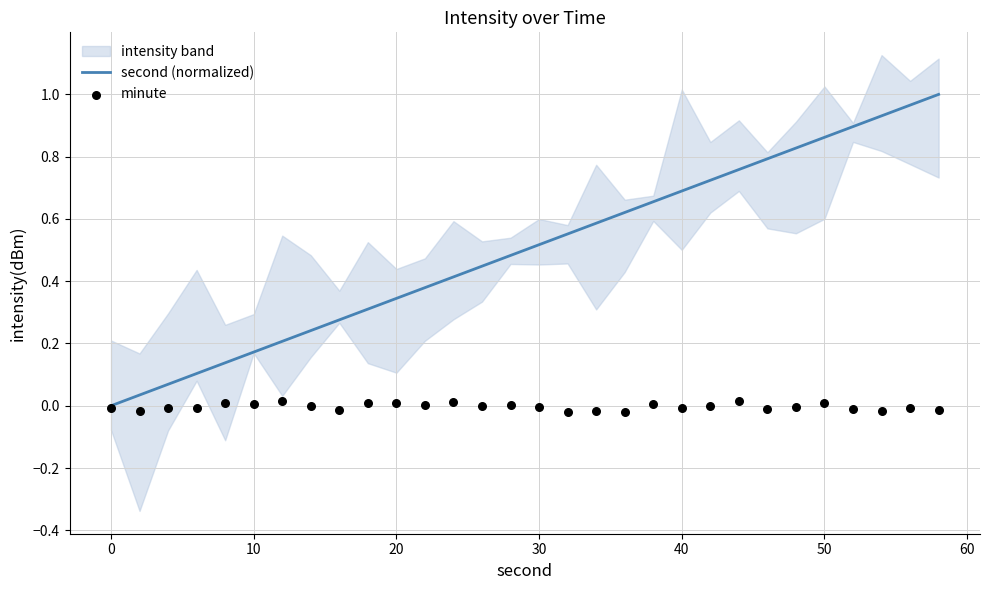

Which series reaches the maximum Y coordinate?

second (normalized)